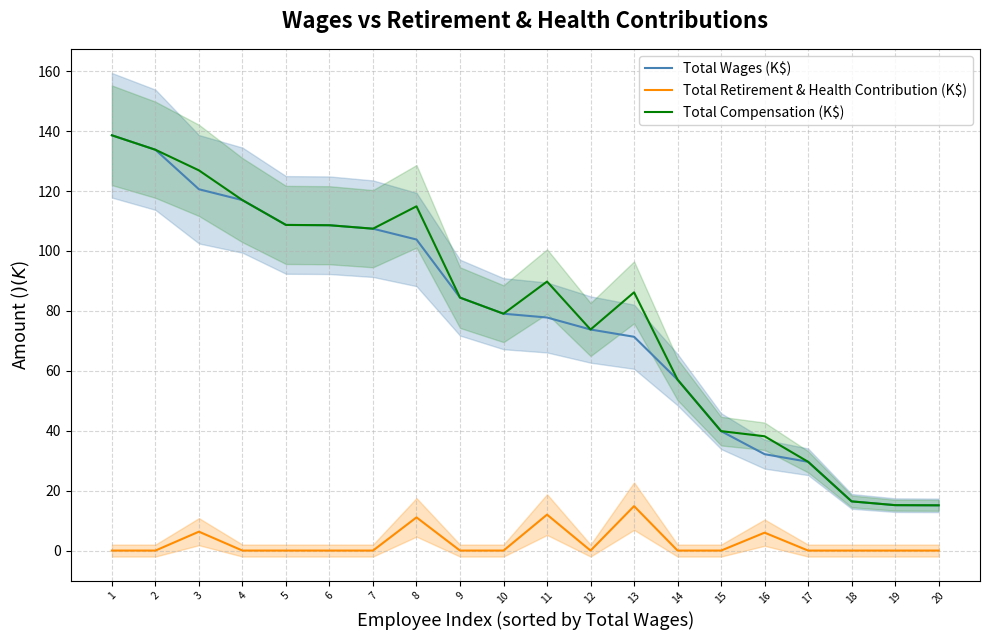

Is it true that Total Compensation (K$) equals 34.0 at 13?

False